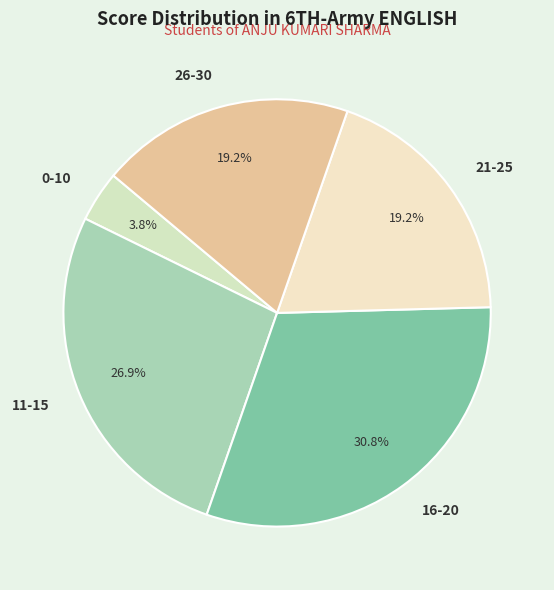

Between 16-20 and 21-25, which is larger?

16-20